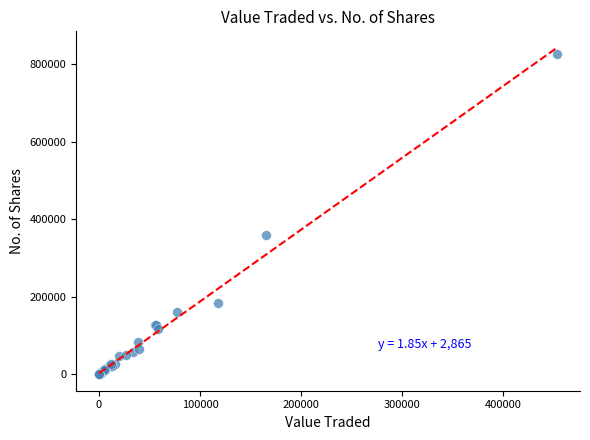

What Y value in the scatter plot is closest to 412668?

359586